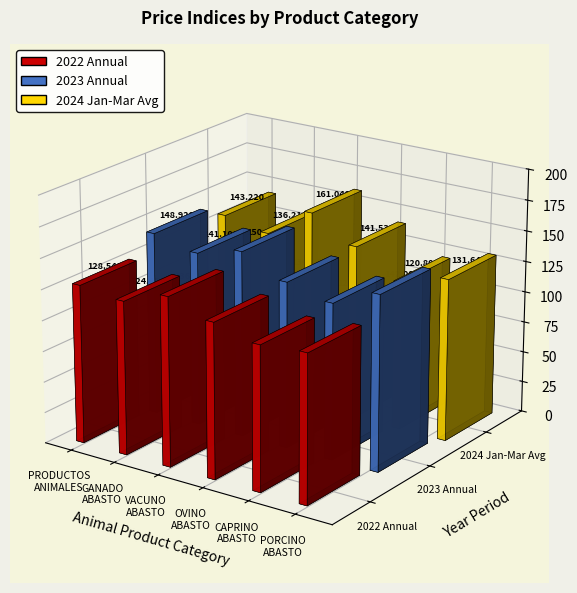

Where does the 2023 Annual series first go above 142?

PRODUCTOS
ANIMALES